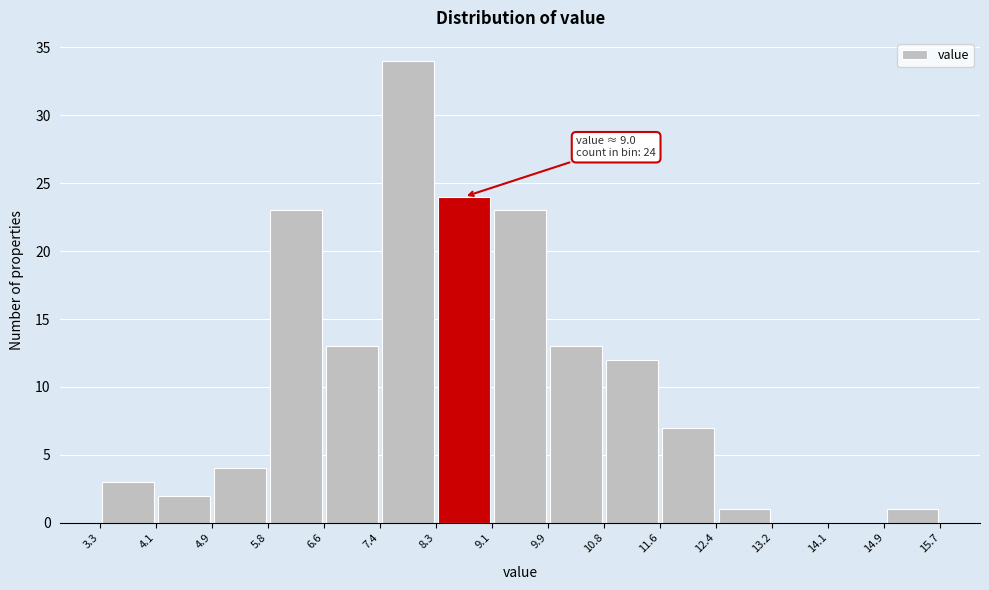

Which range on the x-axis has the tallest bar?

7.4 to 8.3